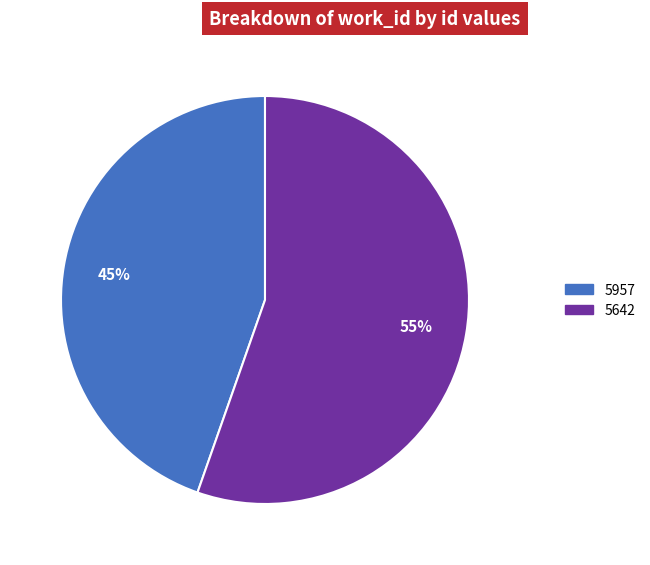

To the nearest percent, what is the combined percentage of 5957 and 5642?

100%